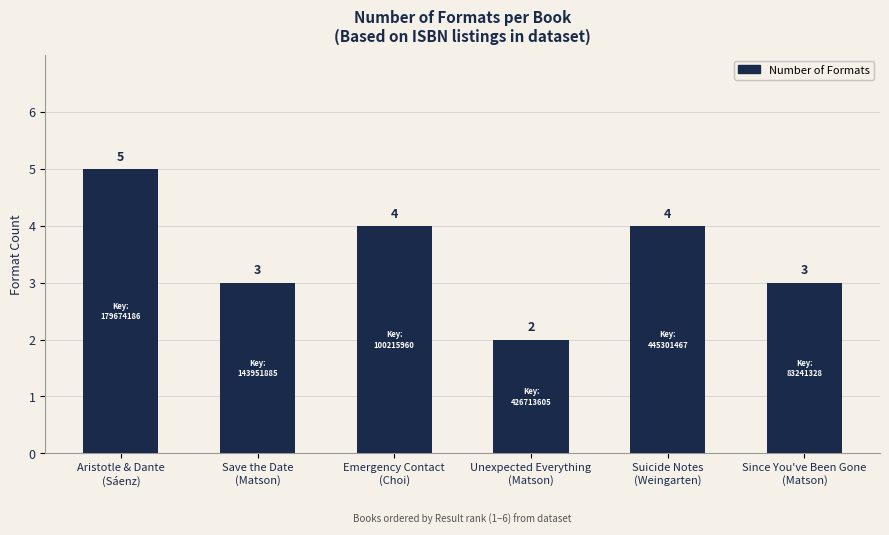

How many values are below 4?

3